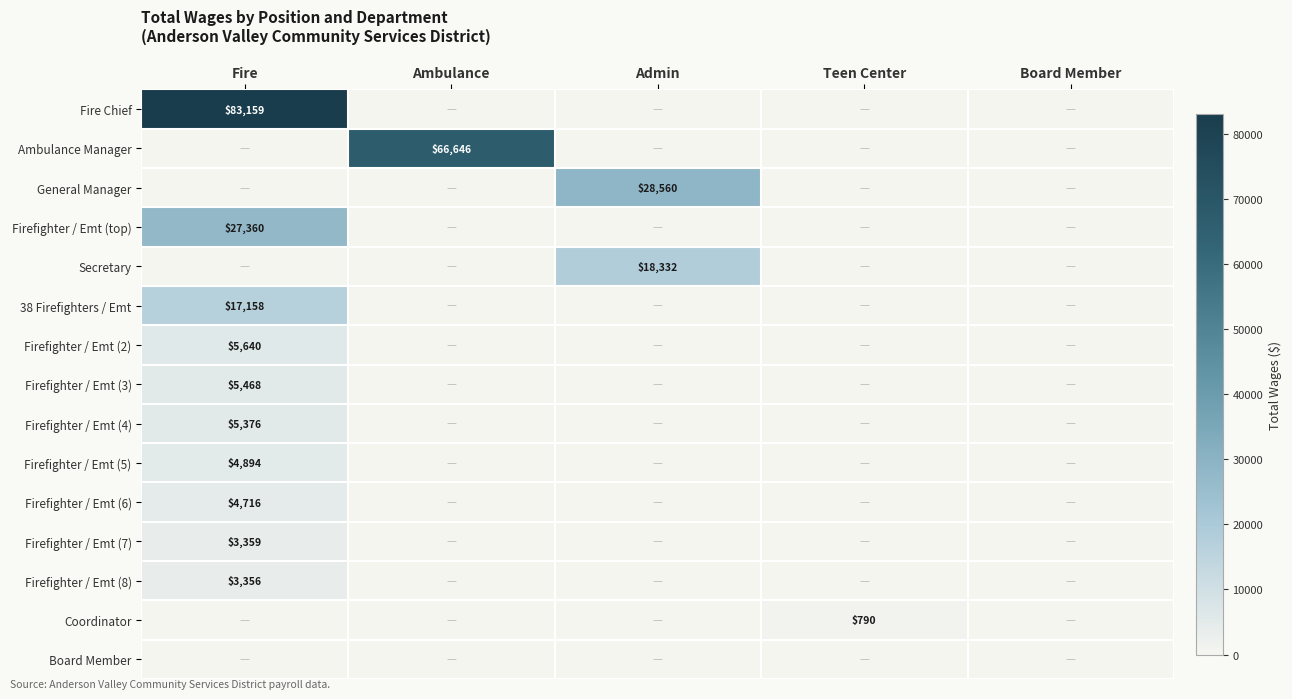

The Coordinator series shows 1192 at Teen Center. True or false?

False